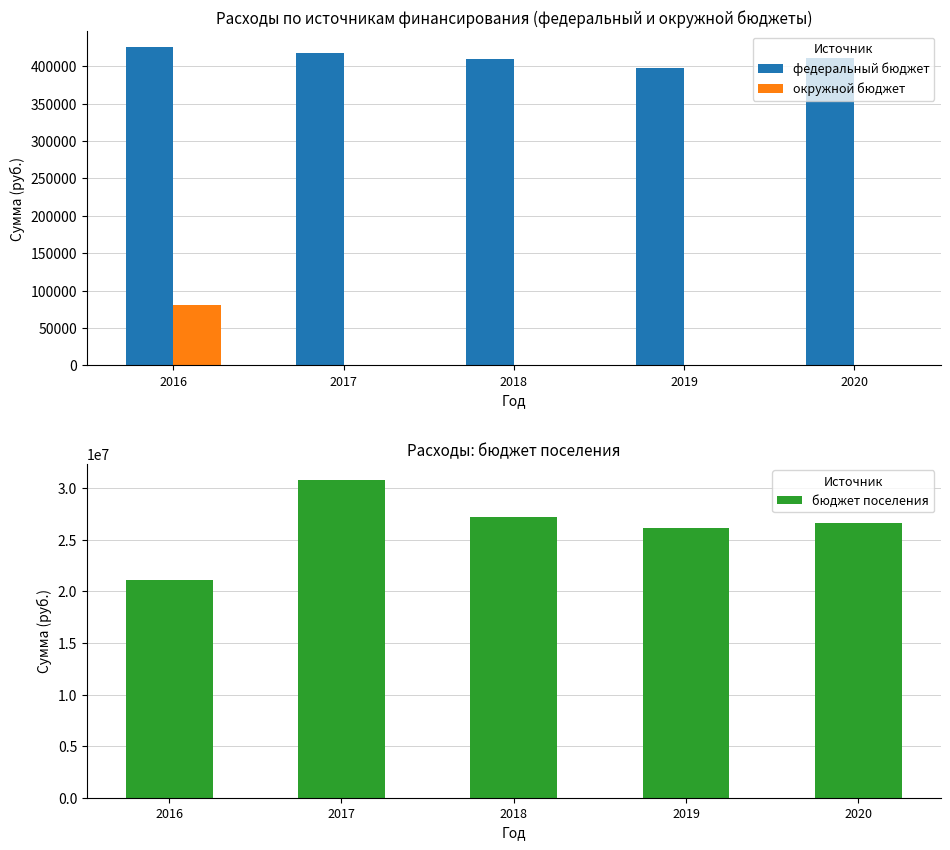

Which category has the highest value across all series?

2017